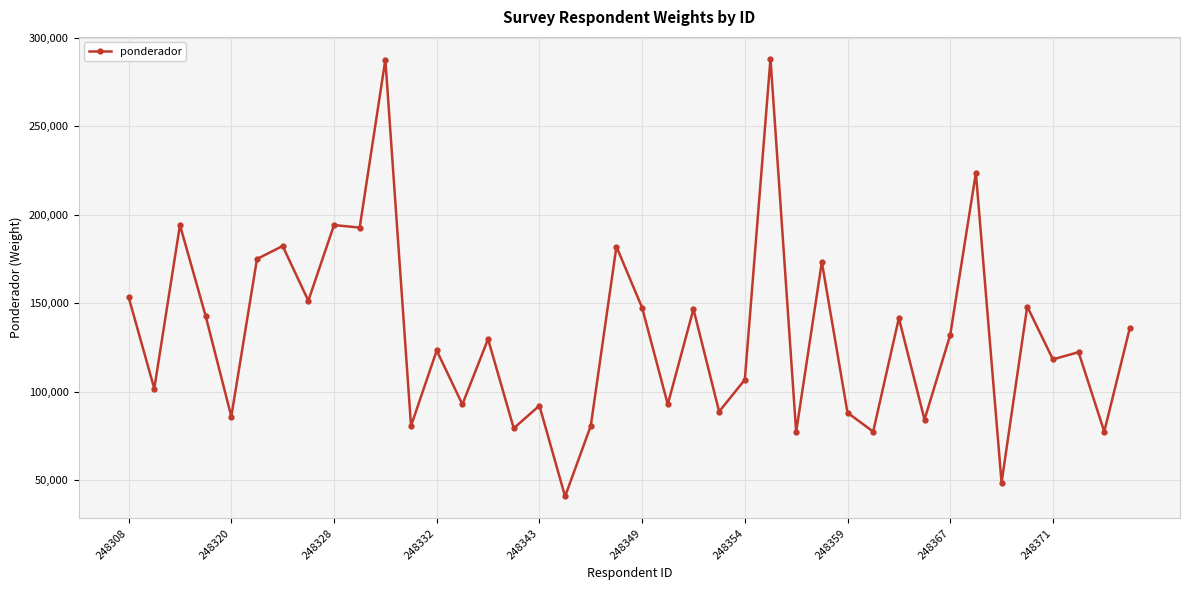

What is the average value?

131986.5